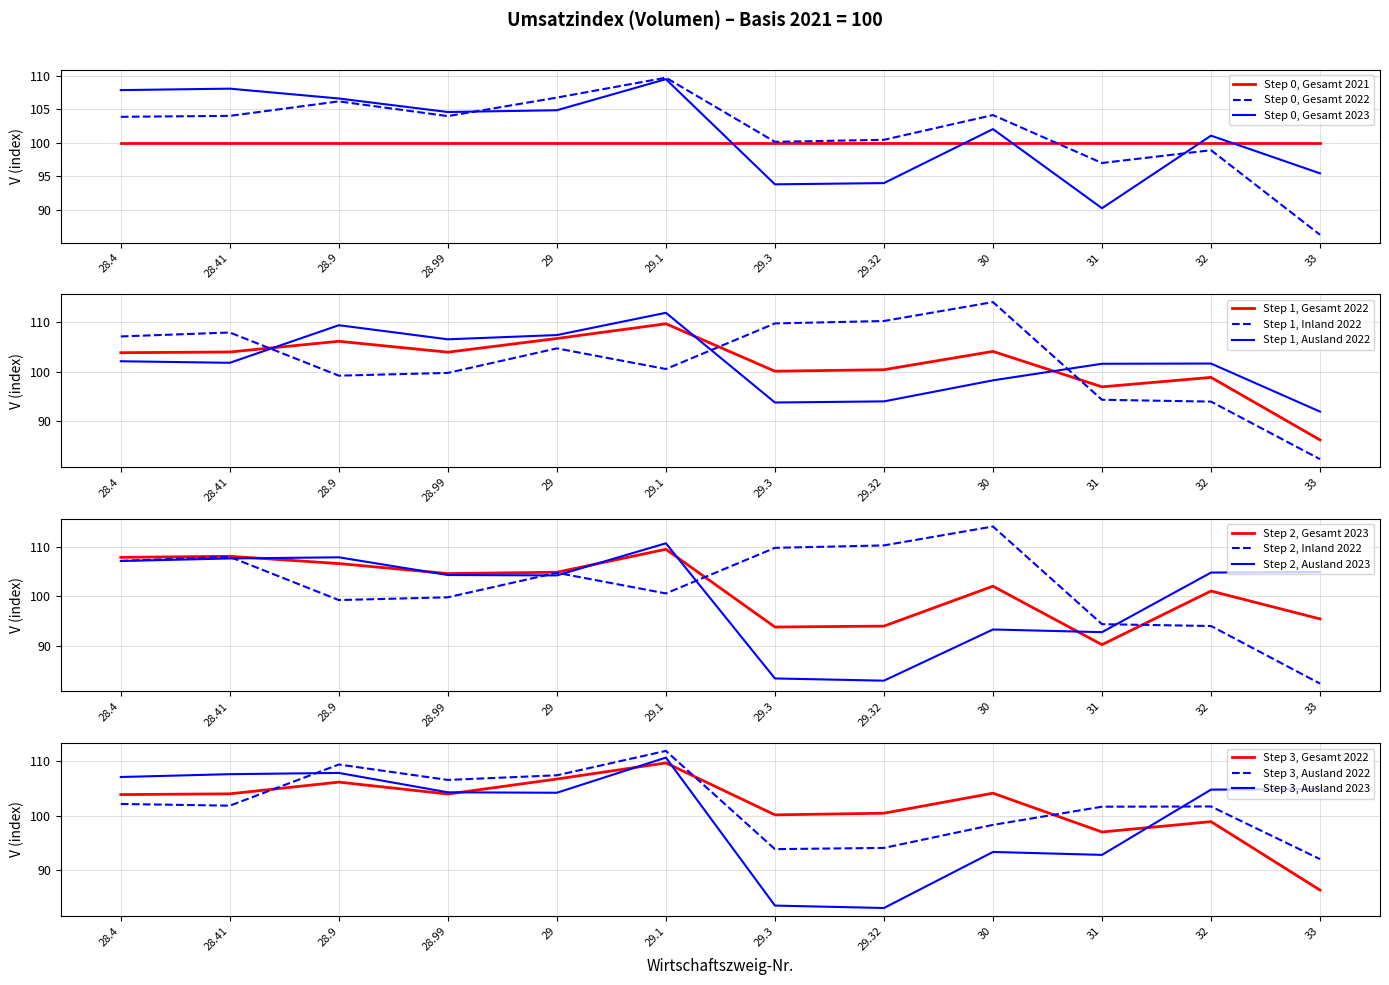

Does the chart have visible grid lines?

Yes